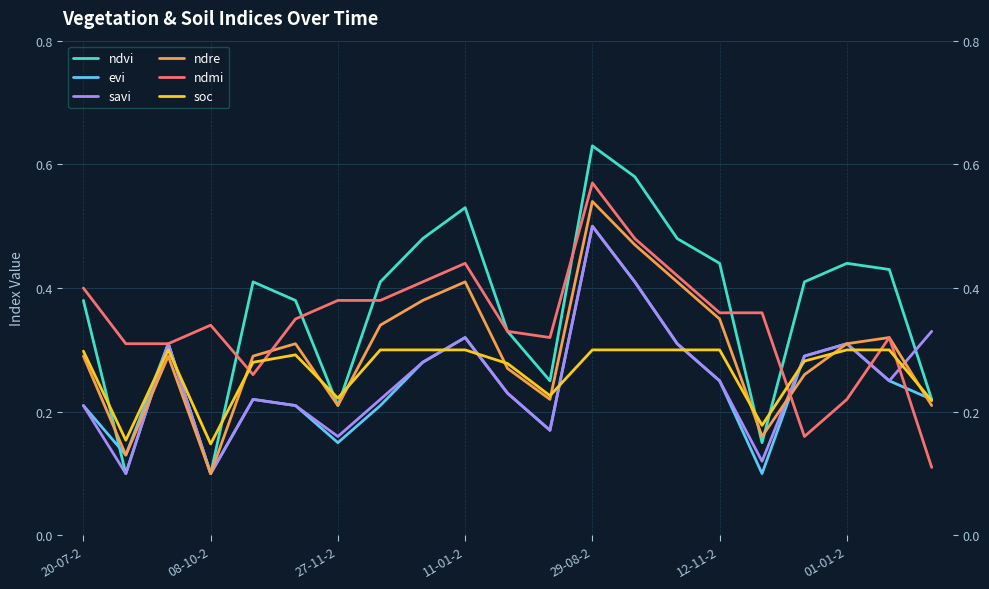

Which series has the largest range (max minus min)?

ndvi